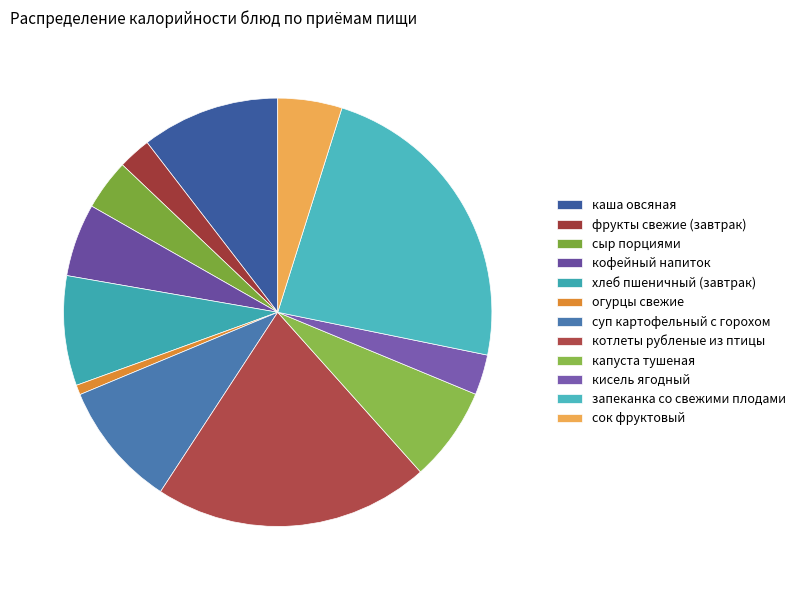

Rank the categories by value from highest to lowest.

запеканка со свежими плодами, котлеты рубленые из птицы, каша овсяная, суп картофельный с горохом, хлеб пшеничный (завтрак), капуста тушеная, кофейный напиток, сок фруктовый, сыр порциями, кисель ягодный, фрукты свежие (завтрак), огурцы свежие